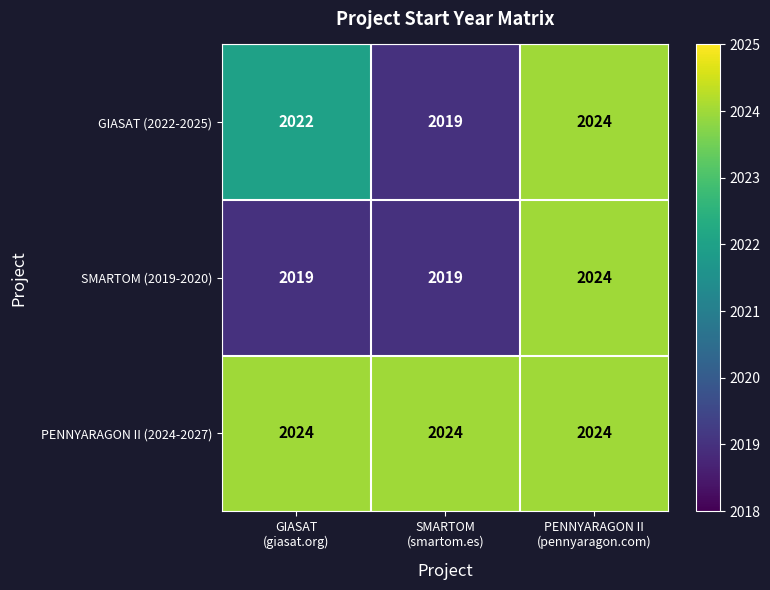

Reading left to right, what are all the values shown in this chart?

GIASAT (2022-2025): 2022	2019	2024
SMARTOM (2019-2020): 2019	2019	2024
PENNYARAGON II (2024-2027): 2024	2024	2024